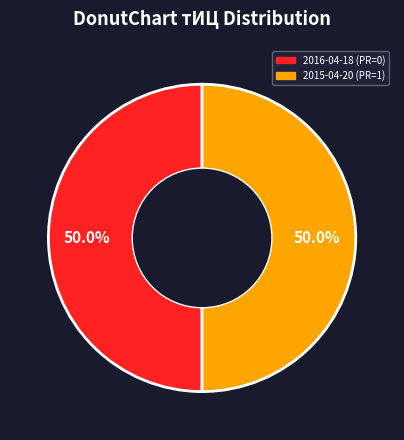

To the nearest percent, what is the average slice percentage?

50%